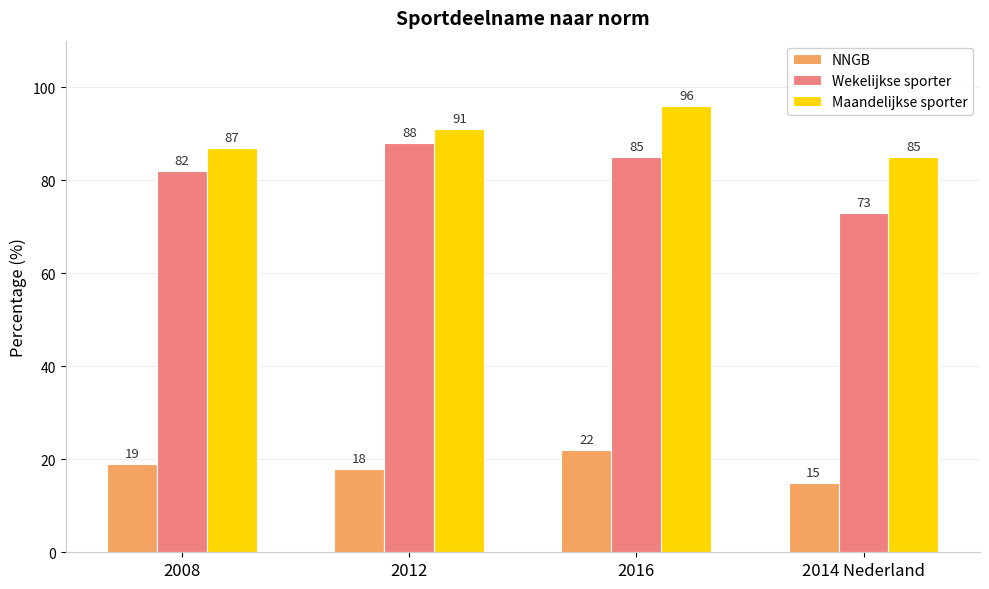

Which category has the lowest value in the NNGB series?

2014 Nederland